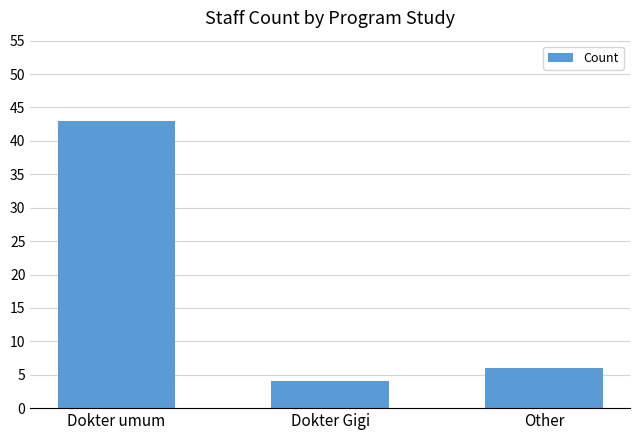

What is the average value?

18